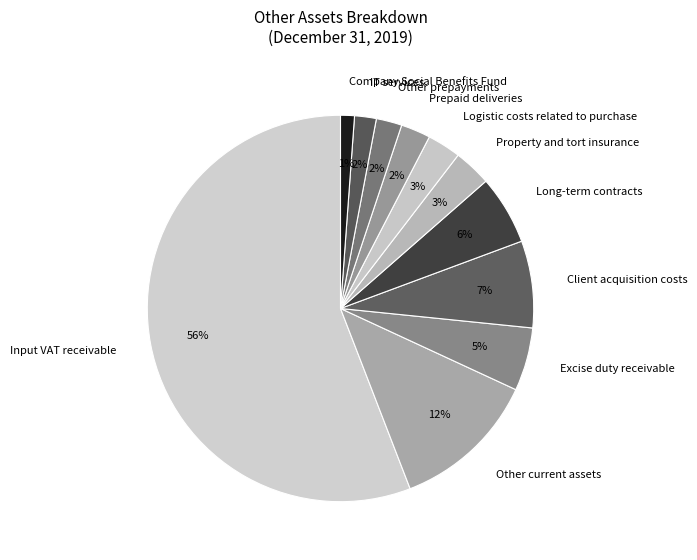

Which slice is the smallest?

Company Social Benefits Fund